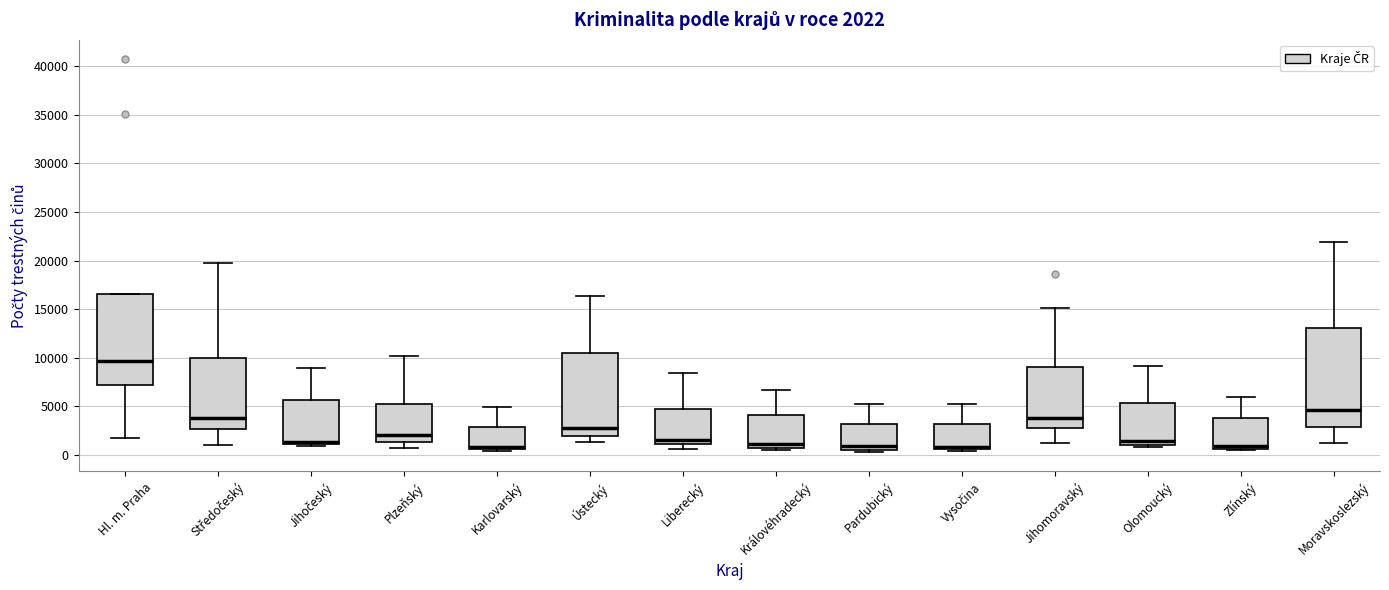

Comparing the boxes themselves (not the whiskers), which one is the tallest?

Moravskoslezský